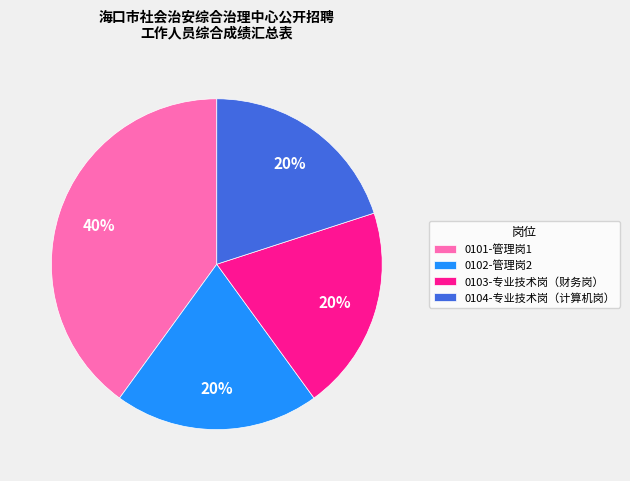

Is the sum of 0102-管理岗2 and 0104-专业技术岗（计算机岗） greater than half?

No